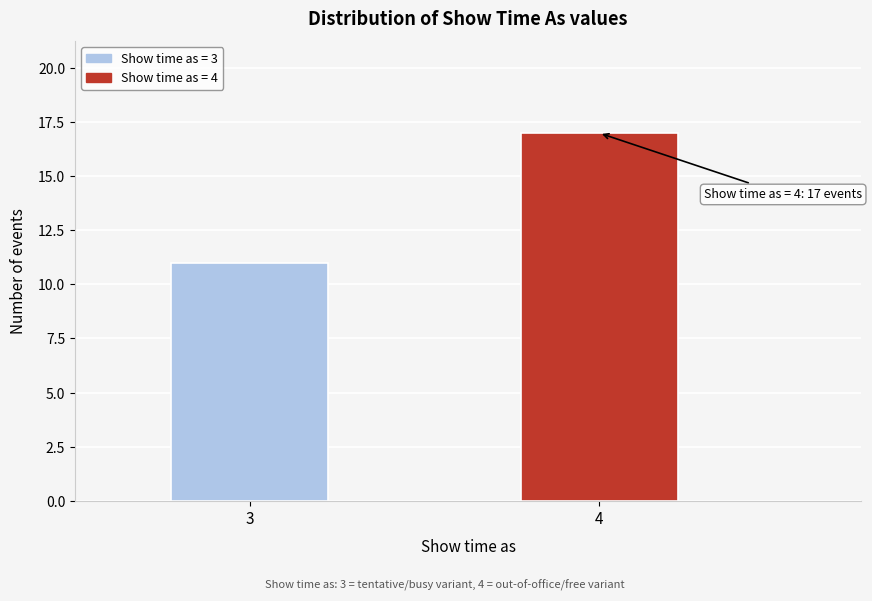

Reading right to left, what are all the values shown in this chart?

4=17	3=11